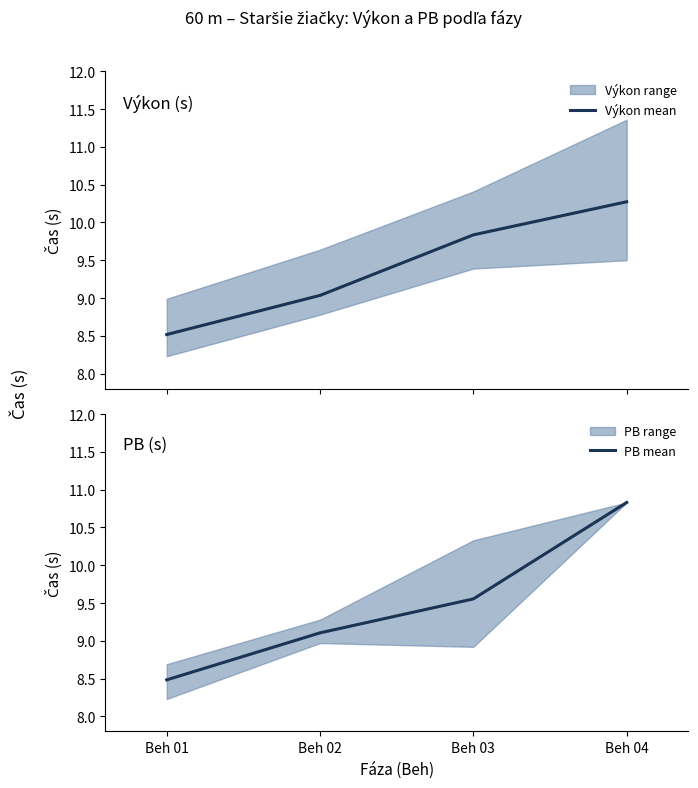

Reading right to left, transcribe all the data shown in this chart.

Výkon mean: Beh 04=10.3	Beh 03=9.8	Beh 02=9.0	Beh 01=8.5
PB mean: Beh 04=10.8	Beh 03=9.6	Beh 02=9.1	Beh 01=8.5